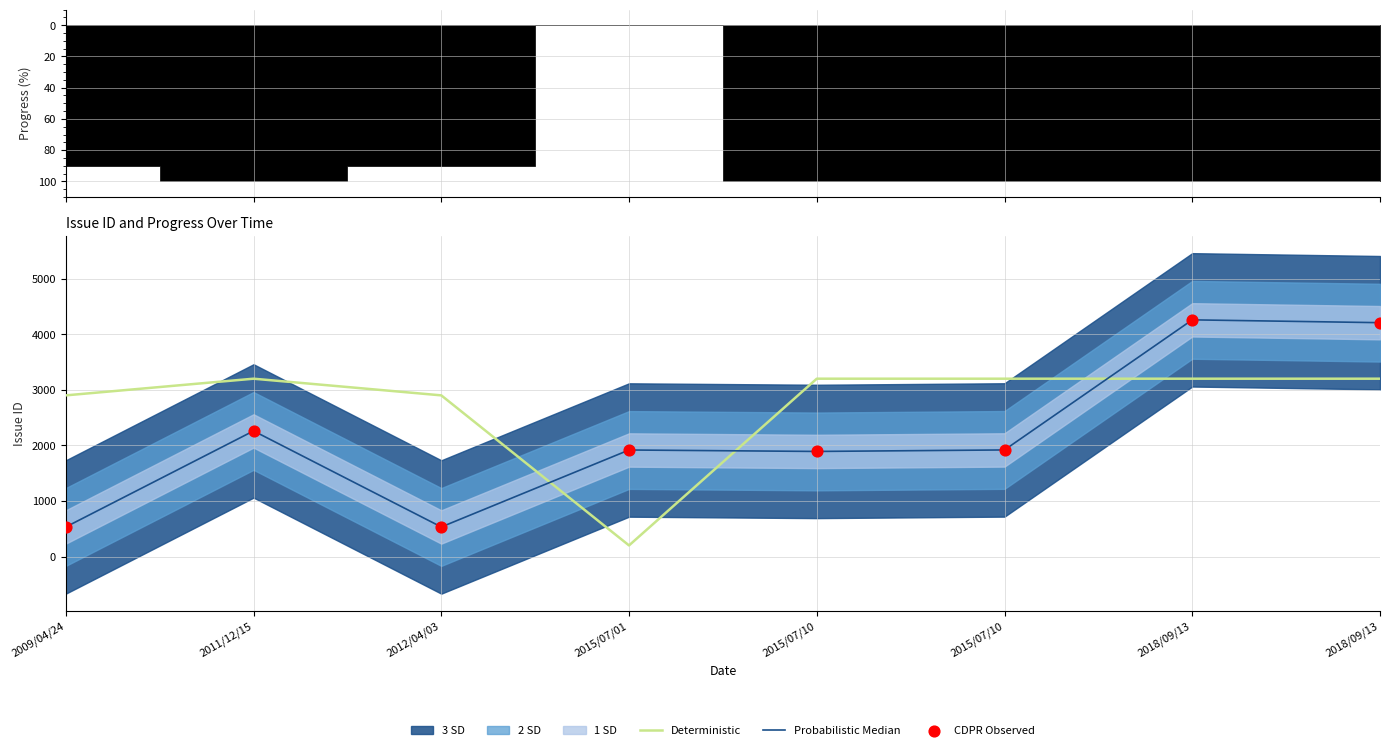

What is the total value across all series at 2015/07/10?

6982